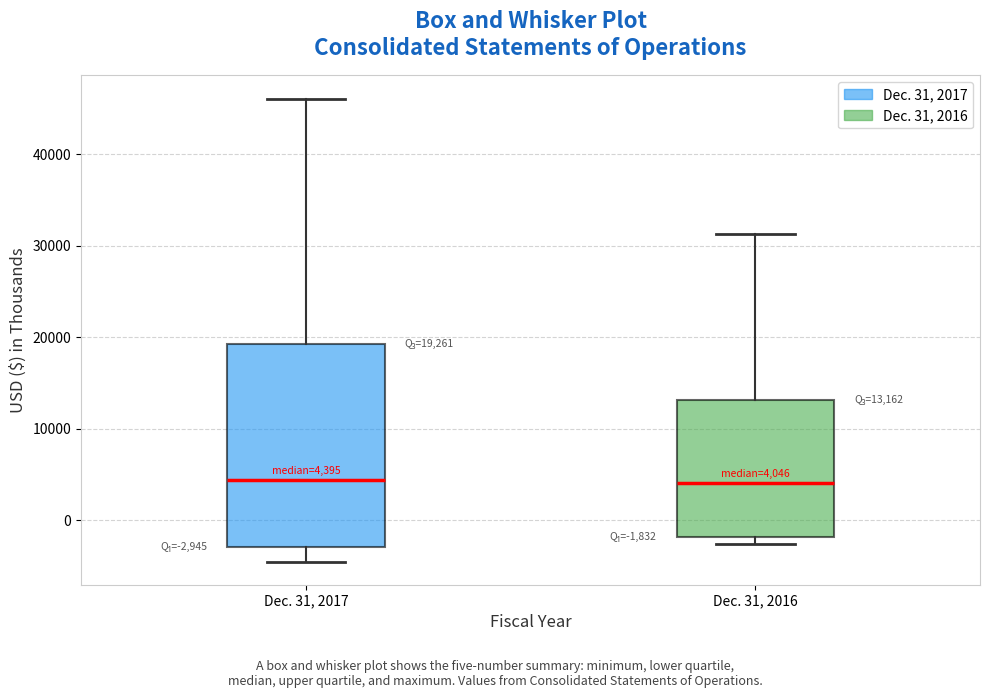

Which box is the tallest, from its lower edge to its upper edge?

Dec. 31, 2017